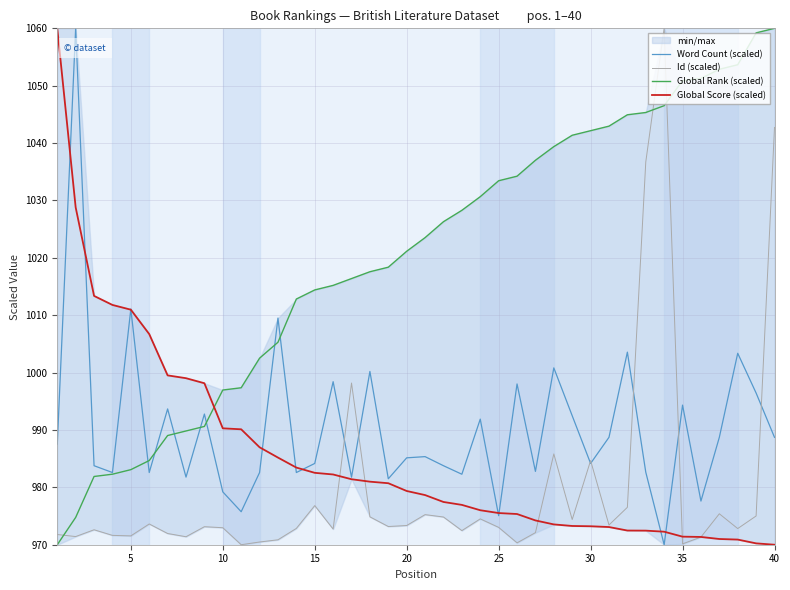

True or false: Global Score (scaled) and Global Rank (scaled) intersect in this chart.

True